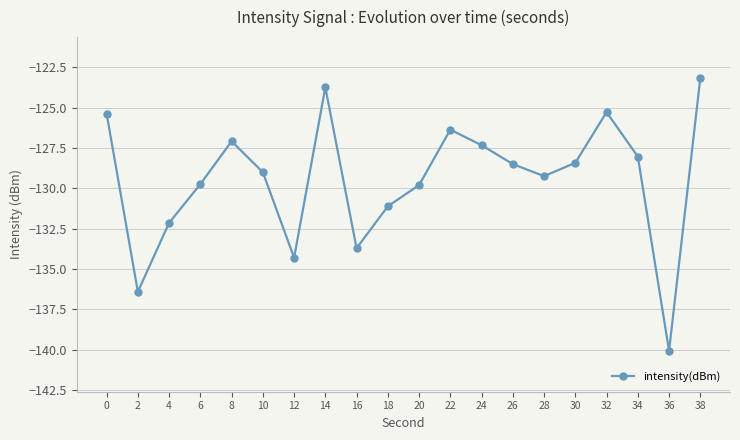

Where is the first local minimum?

2